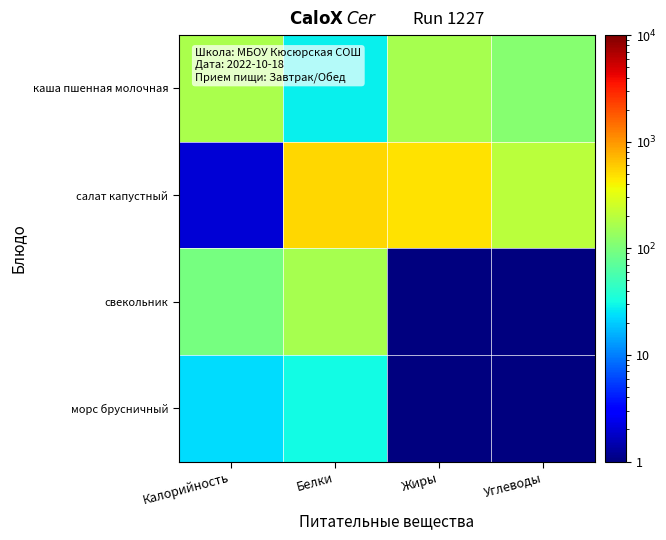

Reading left to right, what are all the values shown in this chart?

каша пшенная молочная: Калорийность=170.0	Белки=28.0	Жиры=161.0	Углеводы=113.0
салат капустный: Калорийность=2.0	Белки=536.0	Жиры=480.0	Углеводы=200.0
свекольник: Калорийность=95.0	Белки=161.0	Жиры=0.5	Углеводы=0.5
морс брусничный: Калорийность=23.0	Белки=31.0	Жиры=0.5	Углеводы=0.5